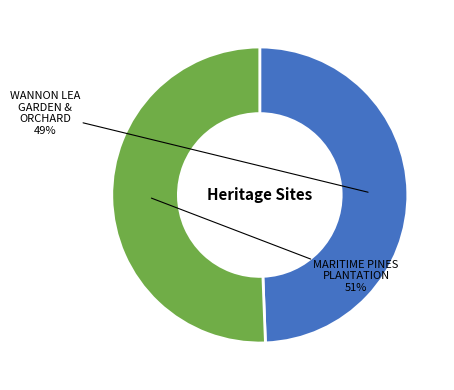

To the nearest percent, what is the average slice percentage?

50%